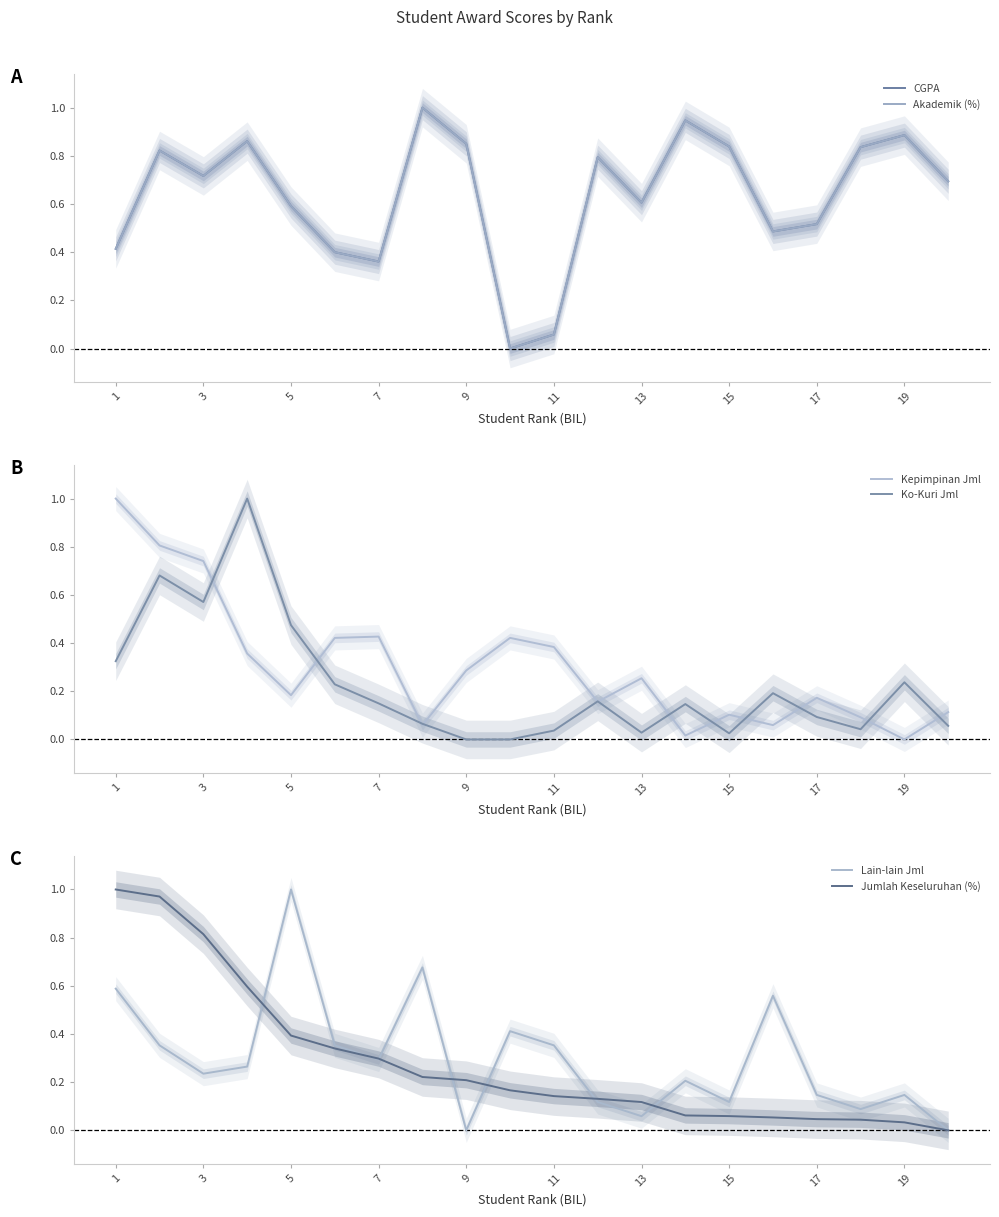

What is the highest value of the Ko-Kuri Jml series?

1.0